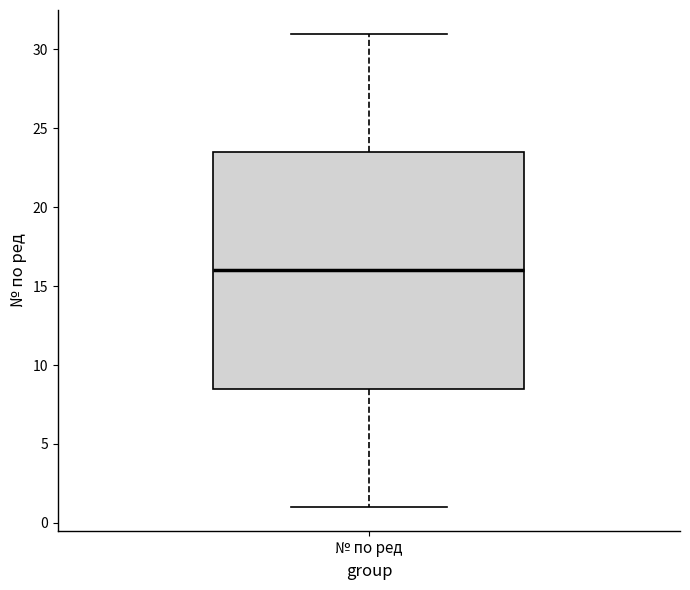

Read this box plot against the y-axis: the position of the median line, the range covered by the box, and the ends of both whiskers. The values are not printed on the chart, so give them approximately, as read against the axis.

median 16.0, box 8.5 to 23.5, whiskers 1.0 to 31.0